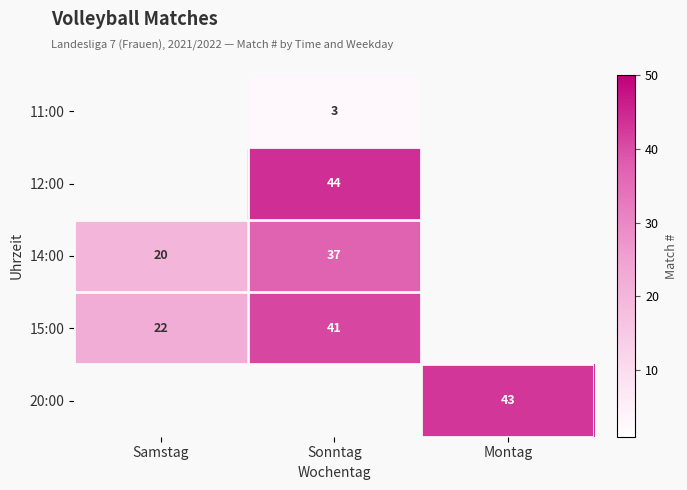

The value of 20:00 at Montag is 43. True or false?

True